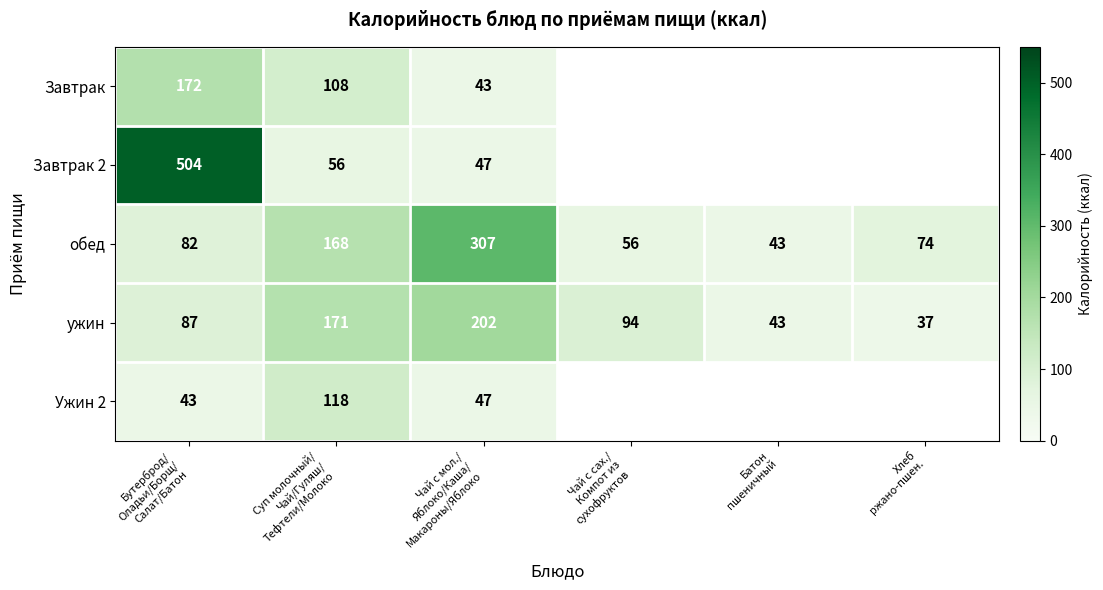

At how many categories does at least one series exceed 256?

2